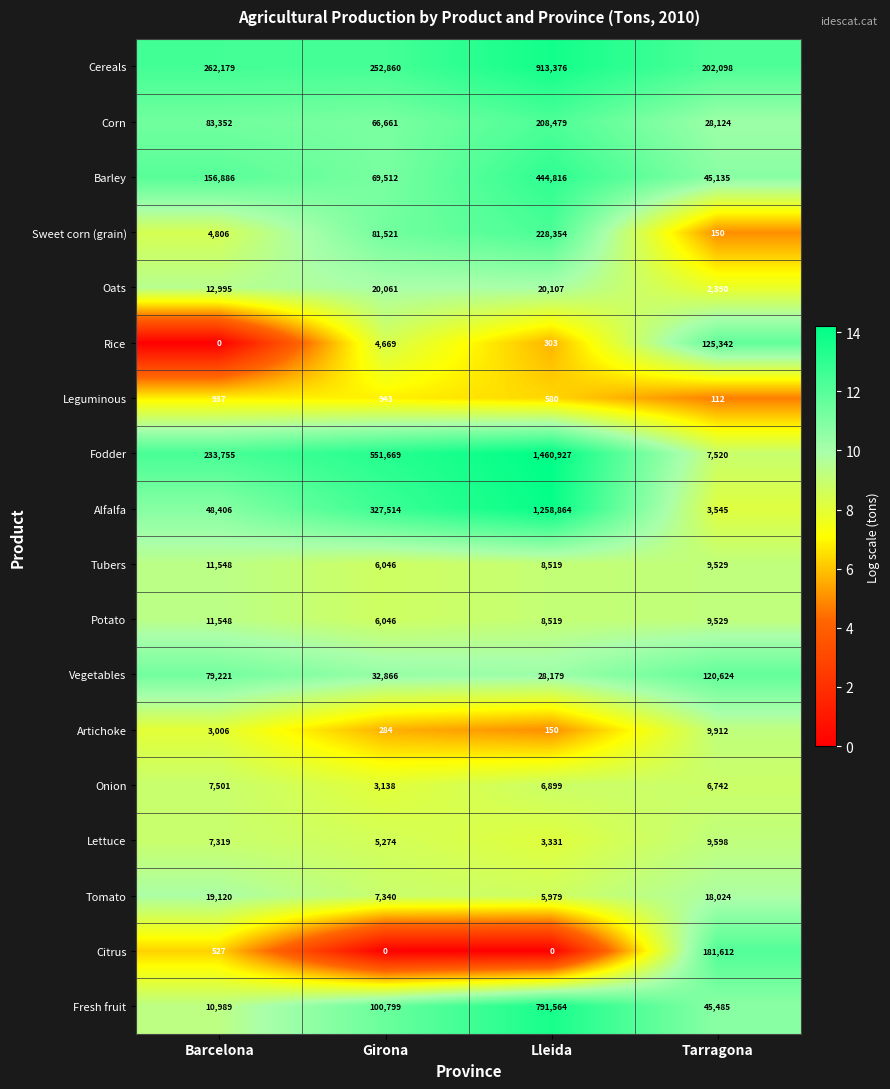

How many categories are shown in the chart?

4